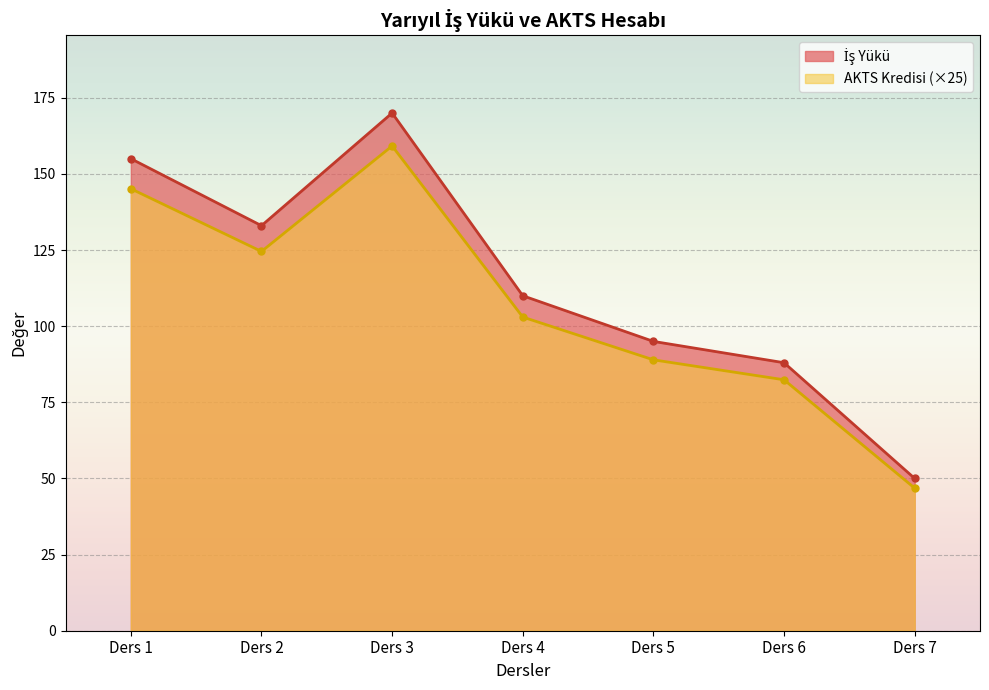

Rank the series by their average value, from lowest to highest.

AKTS Kredisi, İş Yükü